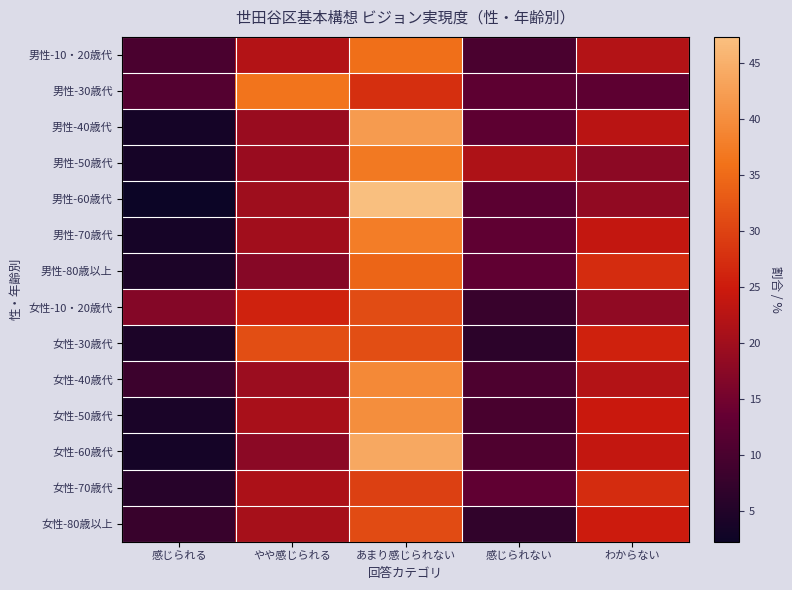

Reading right to left, transcribe all the data shown in this chart.

男性-10・20歳代: わからない=22.0	感じられない=10.2	あまり感じられない=35.6	やや感じられる=22.0	感じられる=10.2
男性-30歳代: わからない=12.5	感じられない=12.5	あまり感じられない=27.5	やや感じられる=36.3	感じられる=11.3
男性-40歳代: わからない=22.7	感じられない=12.6	あまり感じられない=42.0	やや感じられる=19.3	感じられる=3.4
男性-50歳代: わからない=17.8	感じられない=21.5	あまり感じられない=37.0	やや感じられる=19.3	感じられる=3.7
男性-60歳代: わからない=18.3	感じられない=12.2	あまり感じられない=47.3	やや感じられる=19.8	感じられる=2.3
男性-70歳代: わからない=23.9	感じられない=12.8	あまり感じられない=37.6	やや感じられる=20.2	感じられる=3.7
男性-80歳以上: わからない=27.1	感じられない=12.9	あまり感じられない=34.3	やや感じられる=17.1	感じられる=4.3
女性-10・20歳代: わからない=18.2	感じられない=7.8	あまり感じられない=31.2	やや感じられる=26.0	感じられる=16.9
女性-30歳代: わからない=25.7	感じられない=6.4	あまり感じられない=31.4	やや感じられる=31.4	感じられる=4.3
女性-40歳代: わからない=22.0	感じられない=10.5	あまり感じられない=39.3	やや感じられる=19.4	感じられる=8.4
女性-50歳代: わからない=24.5	感じられない=10.0	あまり感じられない=40.0	やや感じられる=20.9	感じられる=4.1
女性-60歳代: わからない=23.9	感じられない=10.8	あまり感じられない=43.8	やや感じられる=17.6	感じられる=3.4
女性-70歳代: わからない=27.1	感じられない=12.9	あまり感じられない=29.7	やや感じられる=21.3	感じられる=5.8
女性-80歳以上: わからない=25.0	感じられない=6.9	あまり感じられない=31.0	やや感じられる=20.7	感じられる=7.8